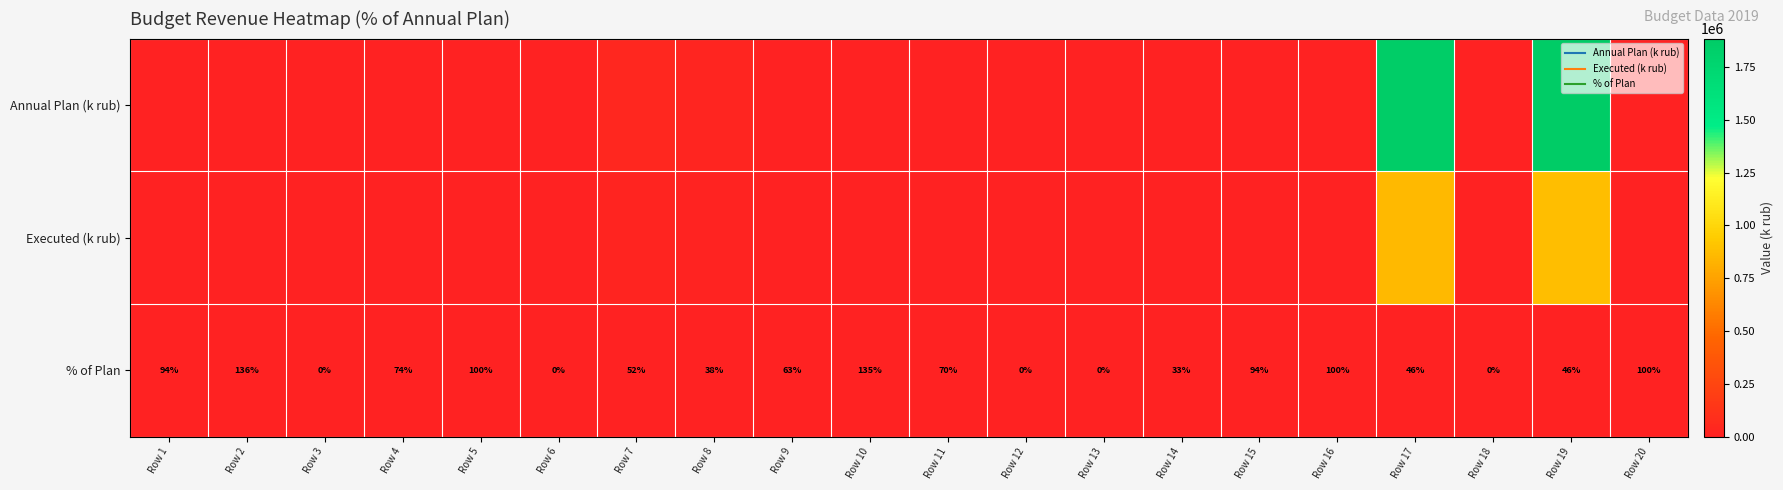

Read the % of Plan value at Row 20.

100.0